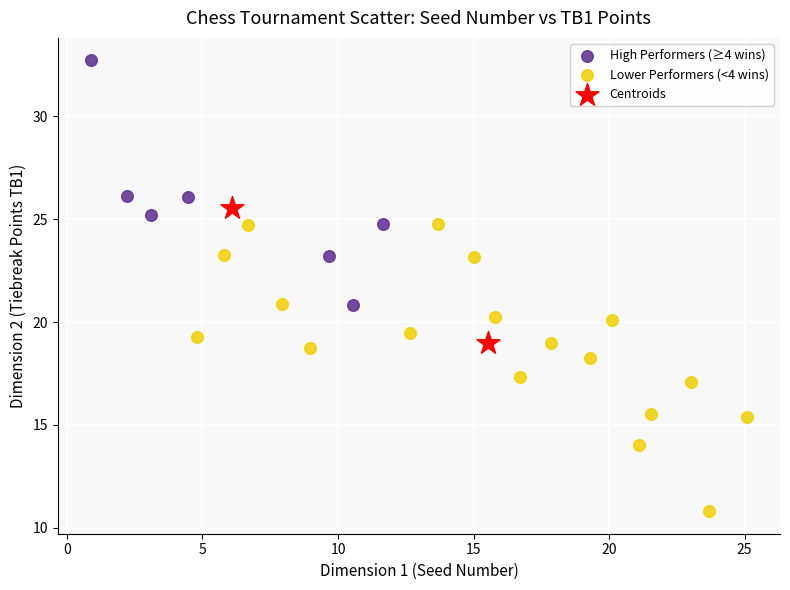

Which series reaches the minimum Y coordinate?

Lower Performers (<4 wins)